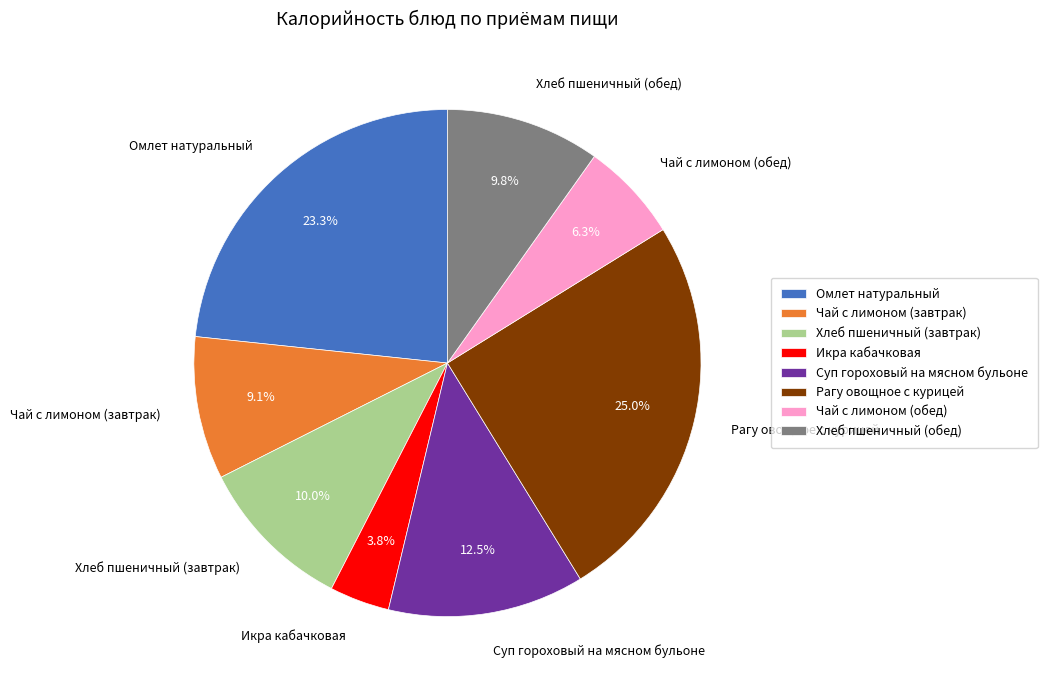

Which has a higher value, Чай с лимоном (обед) or Хлеб пшеничный (обед)?

Хлеб пшеничный (обед)